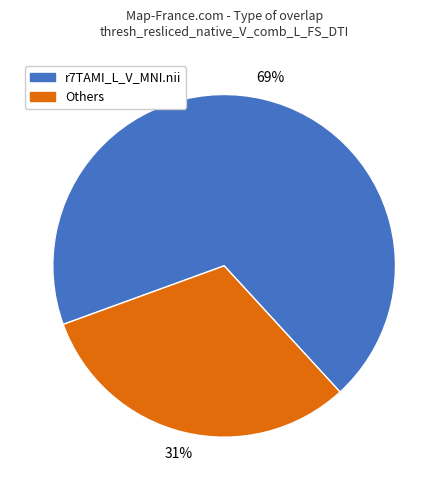

To the nearest percent, what is the average slice percentage?

50%